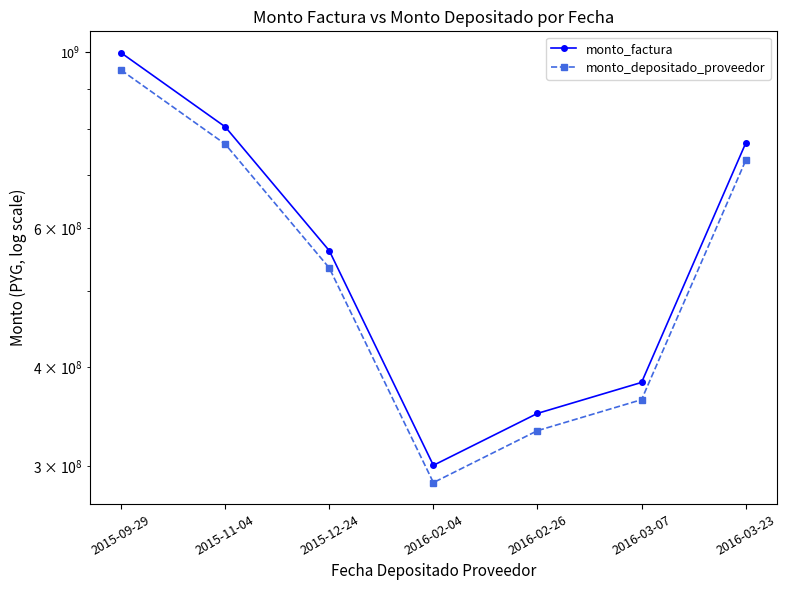

Where is the first local minimum for monto_depositado_proveedor?

2016-02-04